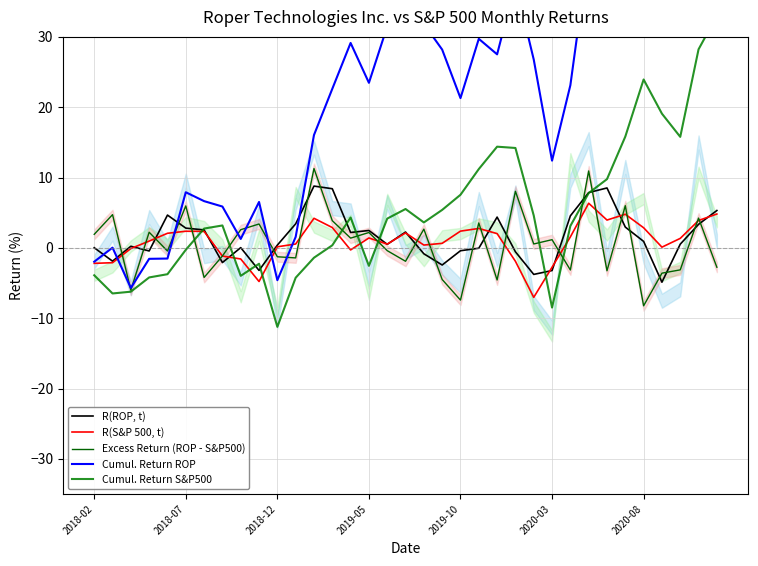

What is the minimum value for R(ROP, t)?

-4.9